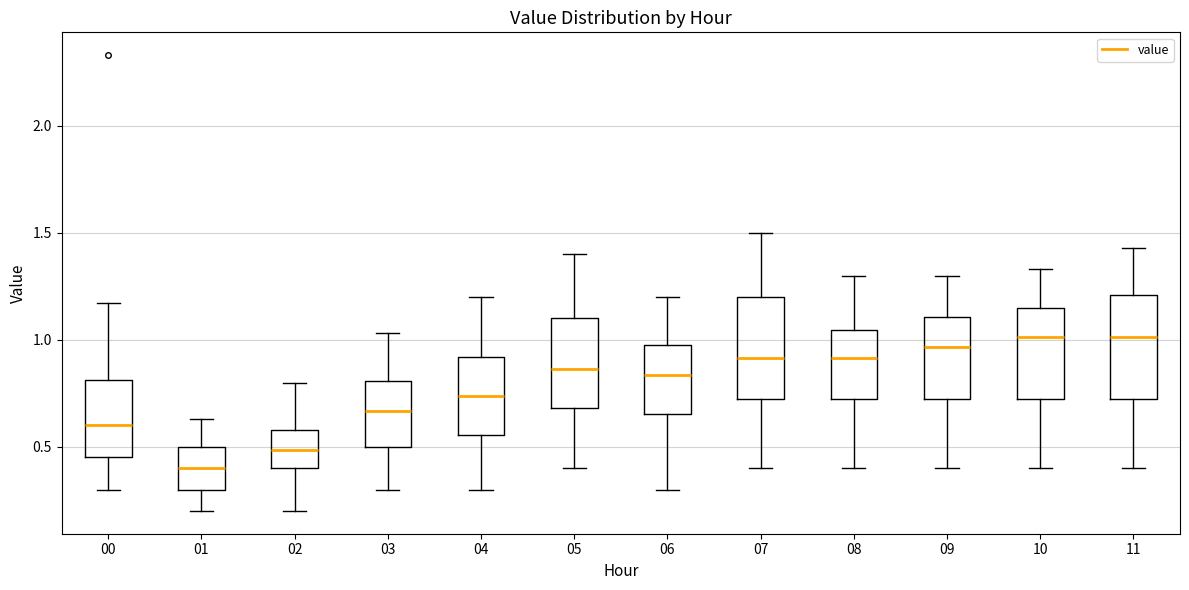

Where does the lower whisker of the box at x = 04 end on the y-axis? The values are not printed on the chart, so give them approximately, as read against the axis.

0.30